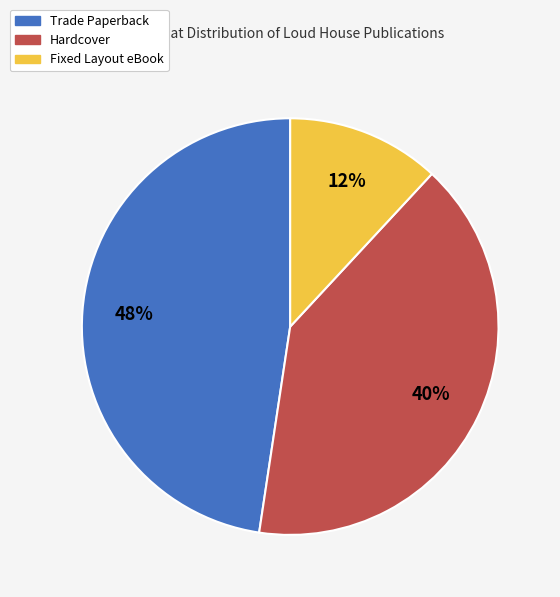

Is Fixed Layout eBook the majority of the pie?

No